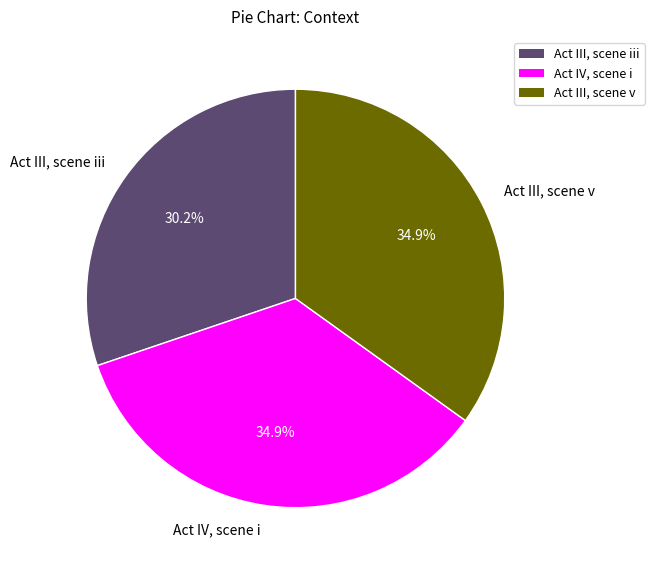

Count the number of slices in the pie.

3